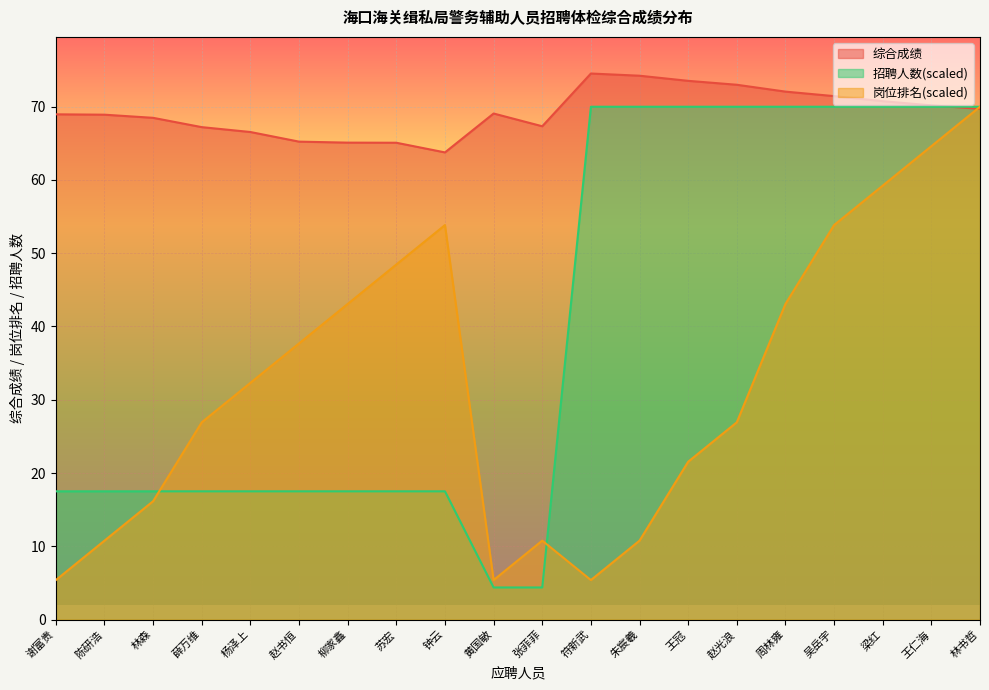

Where does the 岗位排名 series first go above 32?

杨泽上